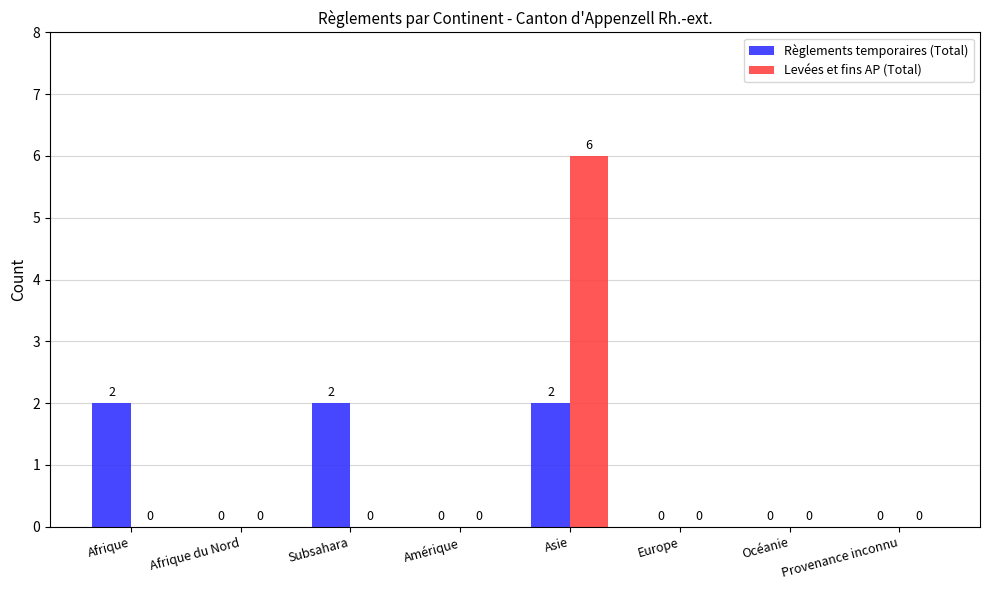

How many values in the Règlements temporaires (Total) series exceed 0?

3